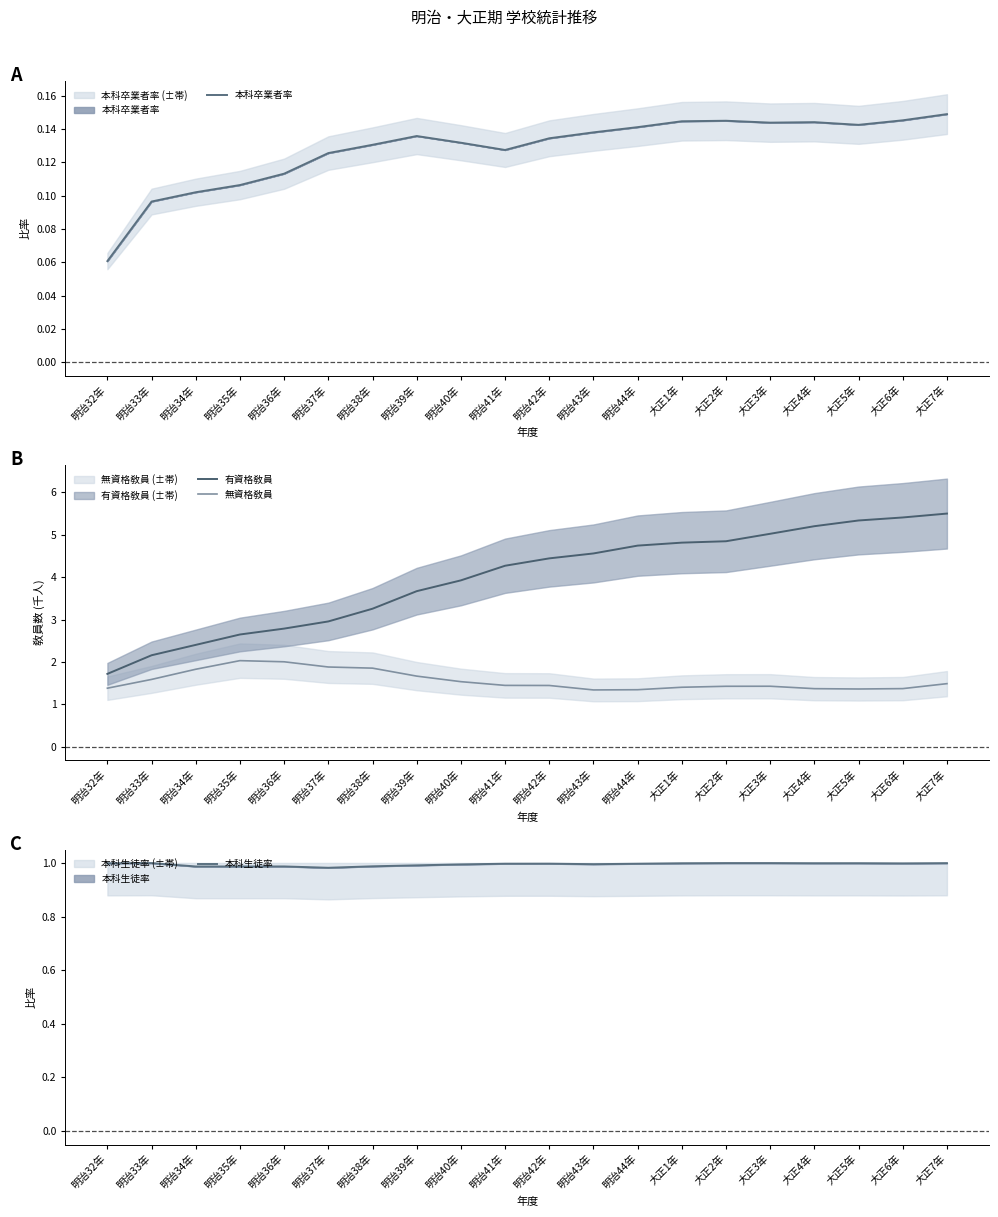

At which category is the sum across all series the highest?

大正7年